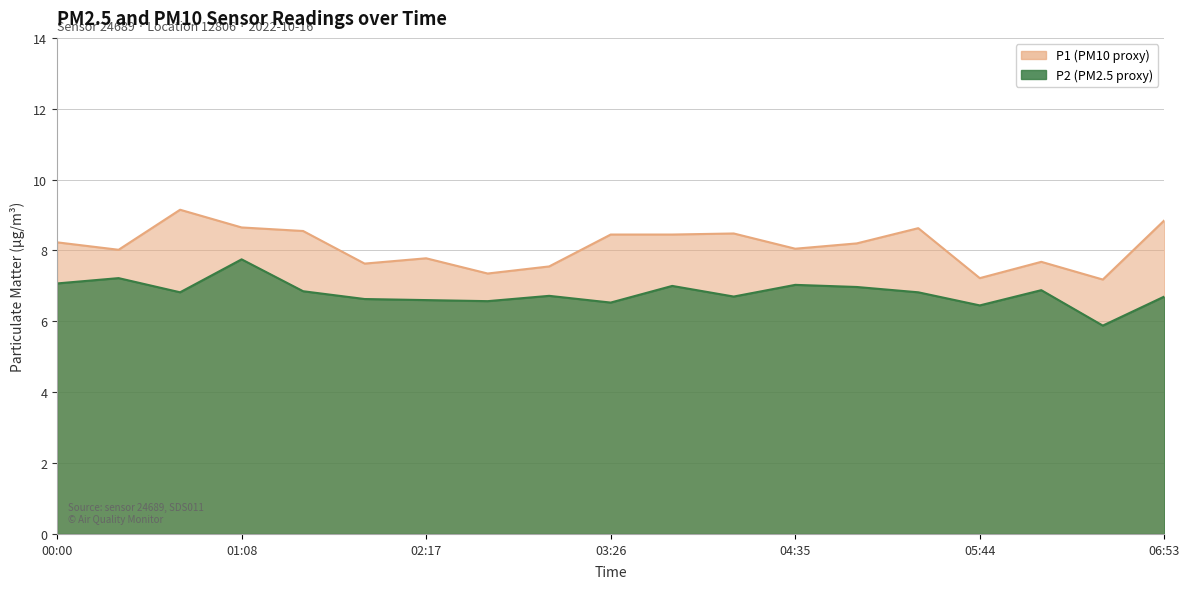

At 02:17, list the series in order from largest to smallest.

P1, P2